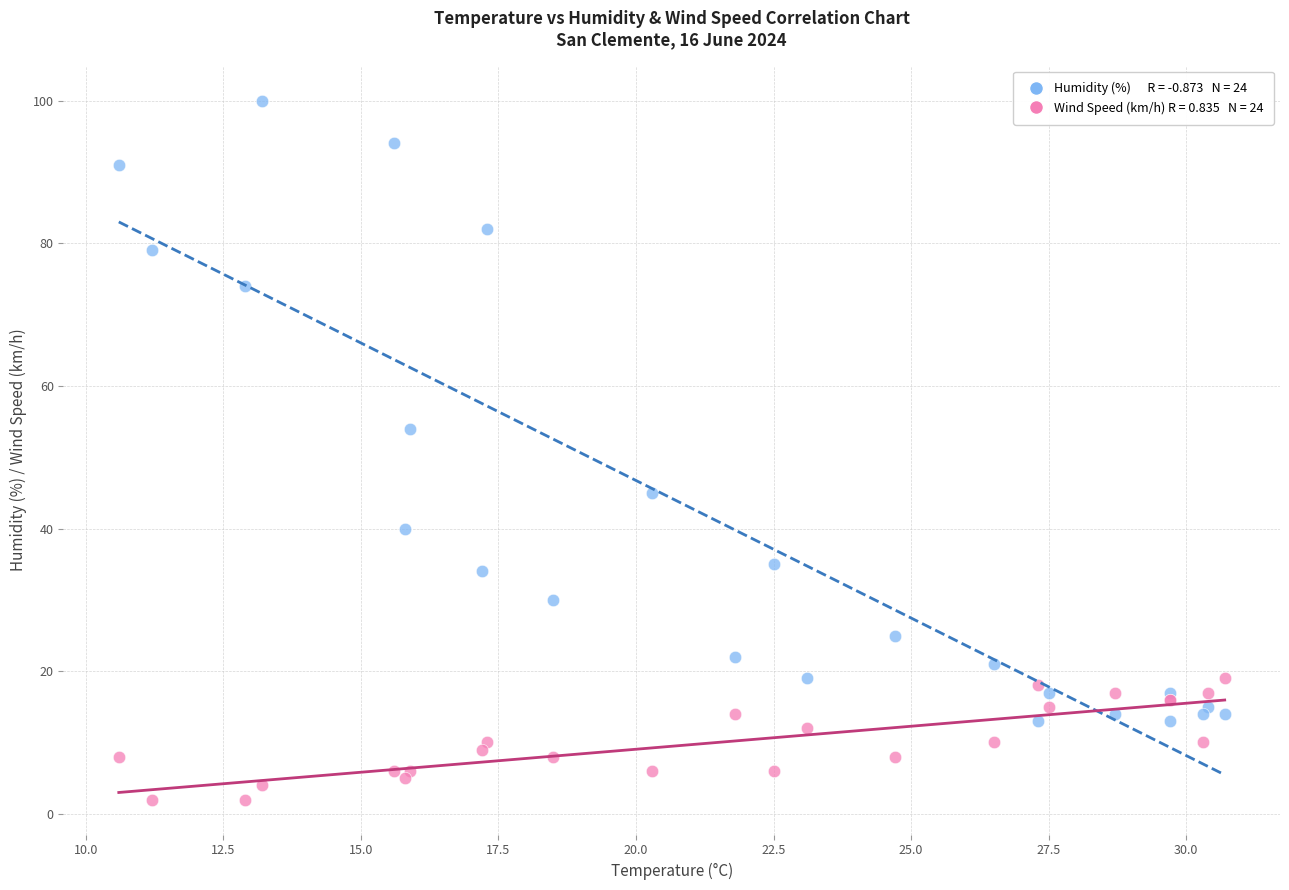

Across all series, what Y value is closest to 51?

54